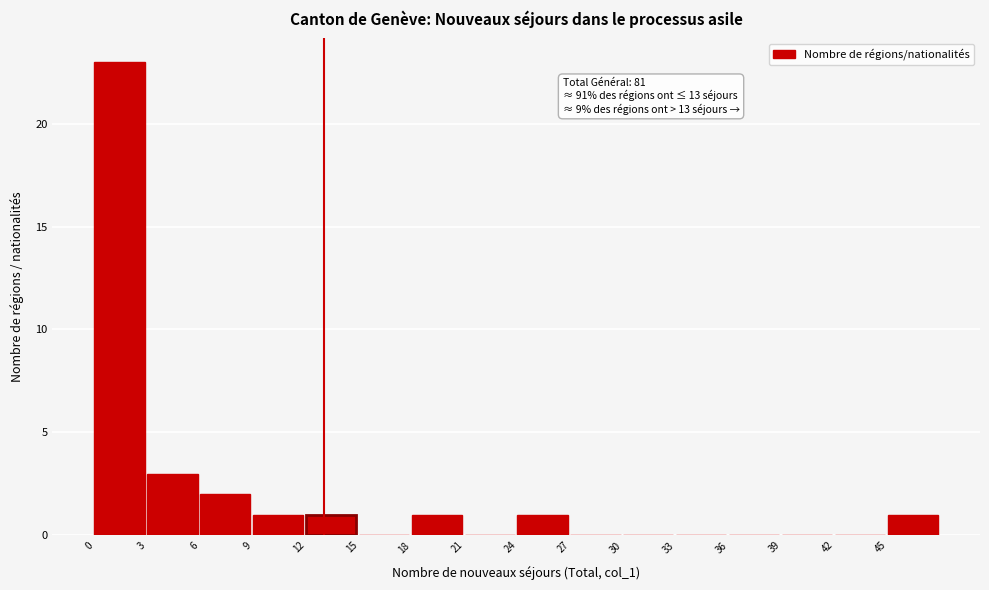

Which range on the x-axis has the tallest bar?

0 to 3